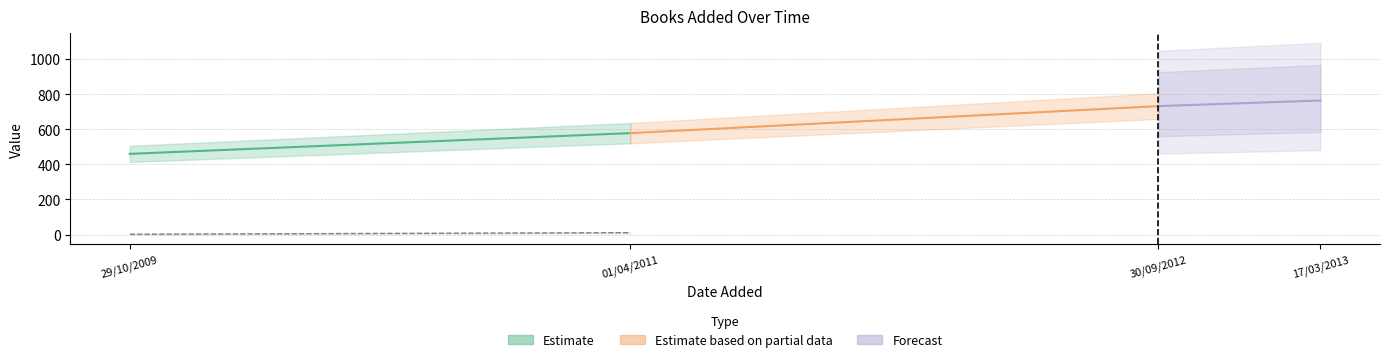

What is the minimum value for Forecast?

732